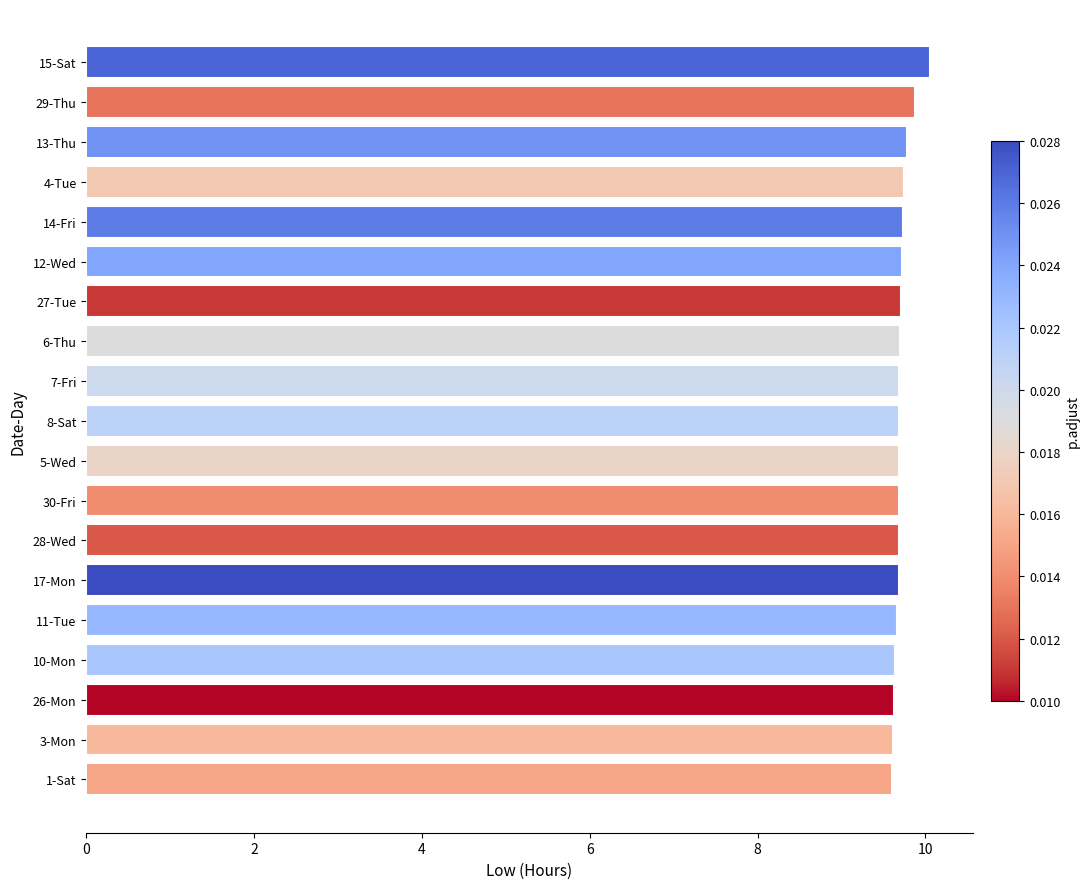

Is it true that the value at 8-Sat is 17.4?

False